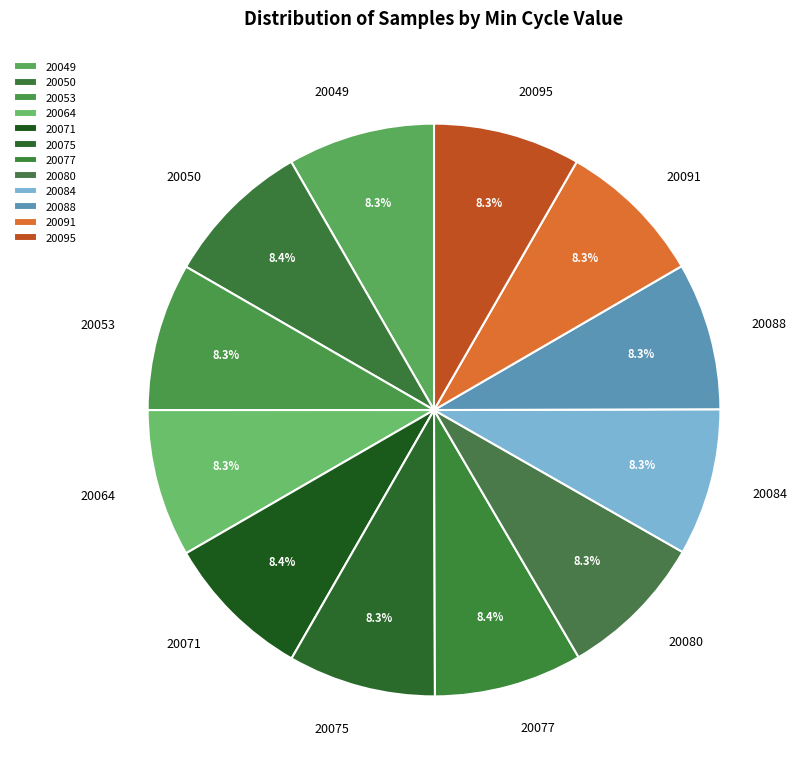

Does any single category account for the majority?

No